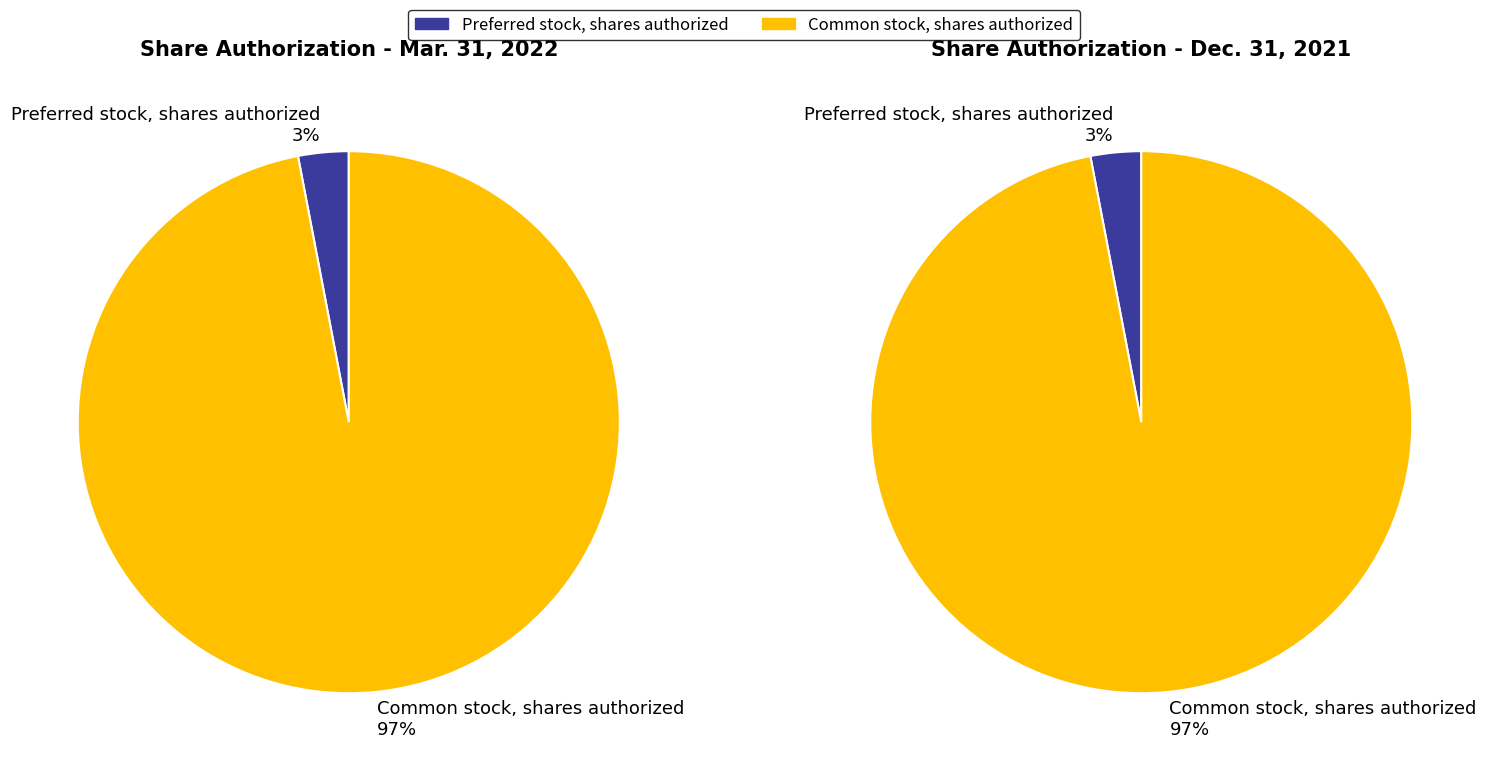

True or false: Preferred stock, shares authorized accounts for 1% of the total.

False